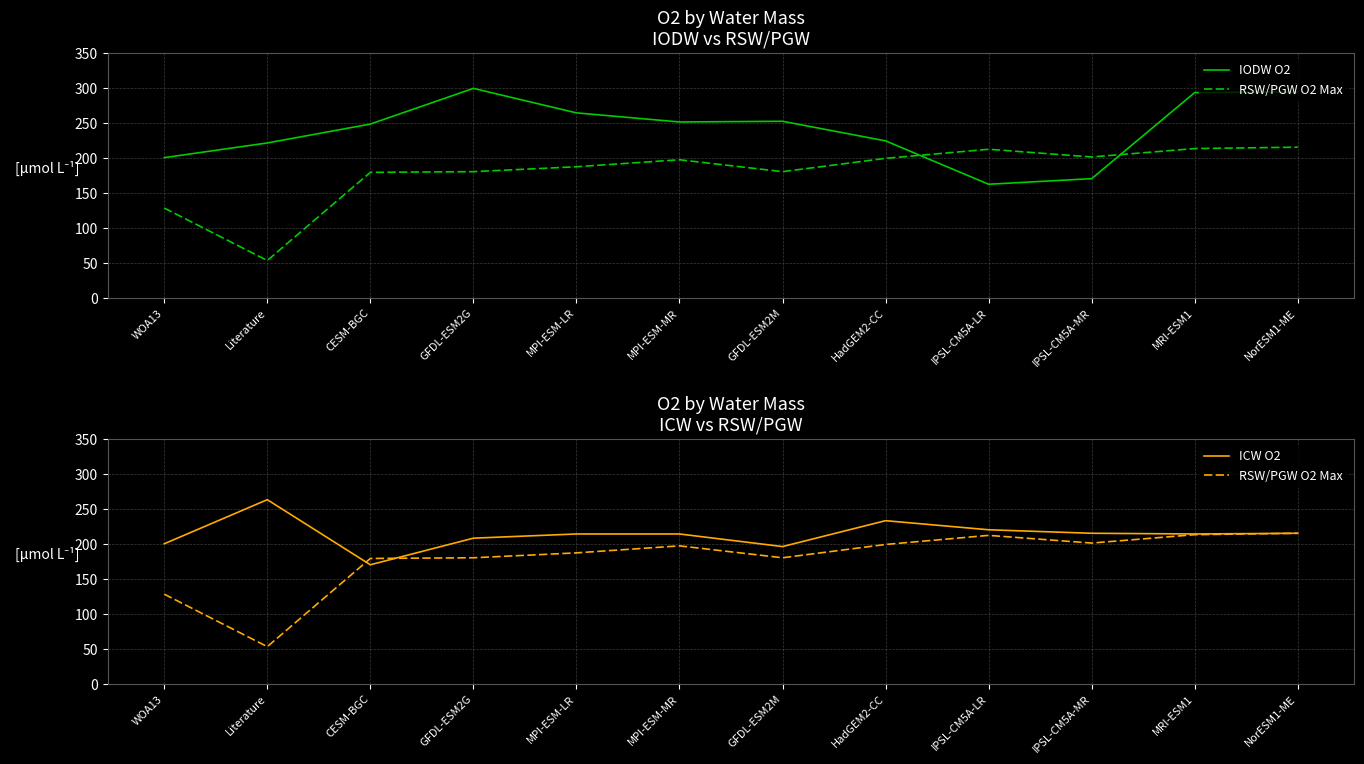

Reading left to right, what are all the values shown in this chart?

IODW O2: WOA13=200	Literature=221	CESM-BGC=248	GFDL-ESM2G=299	MPI-ESM-LR=264	MPI-ESM-MR=251	GFDL-ESM2M=252	HadGEM2-CC=224	IPSL-CM5A-LR=162	IPSL-CM5A-MR=170	MRI-ESM1=293	NorESM1-ME=294
RSW/PGW O2 Max: WOA13=128	Literature=53	CESM-BGC=179	GFDL-ESM2G=180	MPI-ESM-LR=187	MPI-ESM-MR=197	GFDL-ESM2M=180	HadGEM2-CC=199	IPSL-CM5A-LR=212	IPSL-CM5A-MR=201	MRI-ESM1=213	NorESM1-ME=215
ICW O2: WOA13=200	Literature=263	CESM-BGC=170	GFDL-ESM2G=208	MPI-ESM-LR=214	MPI-ESM-MR=214	GFDL-ESM2M=196	HadGEM2-CC=233	IPSL-CM5A-LR=220	IPSL-CM5A-MR=215	MRI-ESM1=214	NorESM1-ME=215